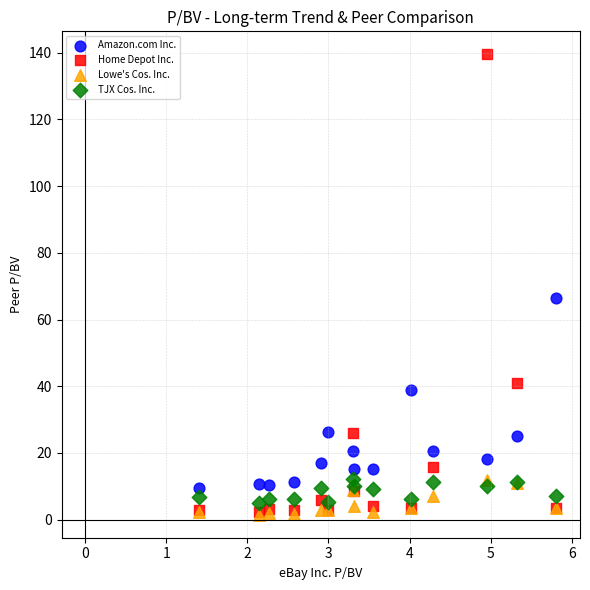

Across all series, what Y value is closest to 70?

66.4